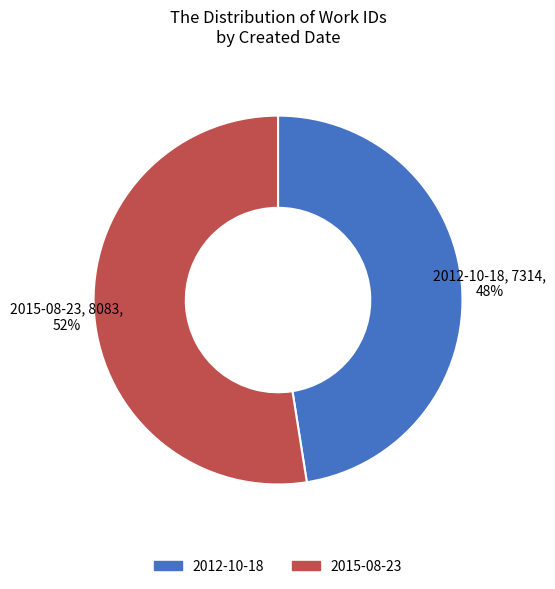

Is it true that 2015-08-23 is 60% of the pie?

False